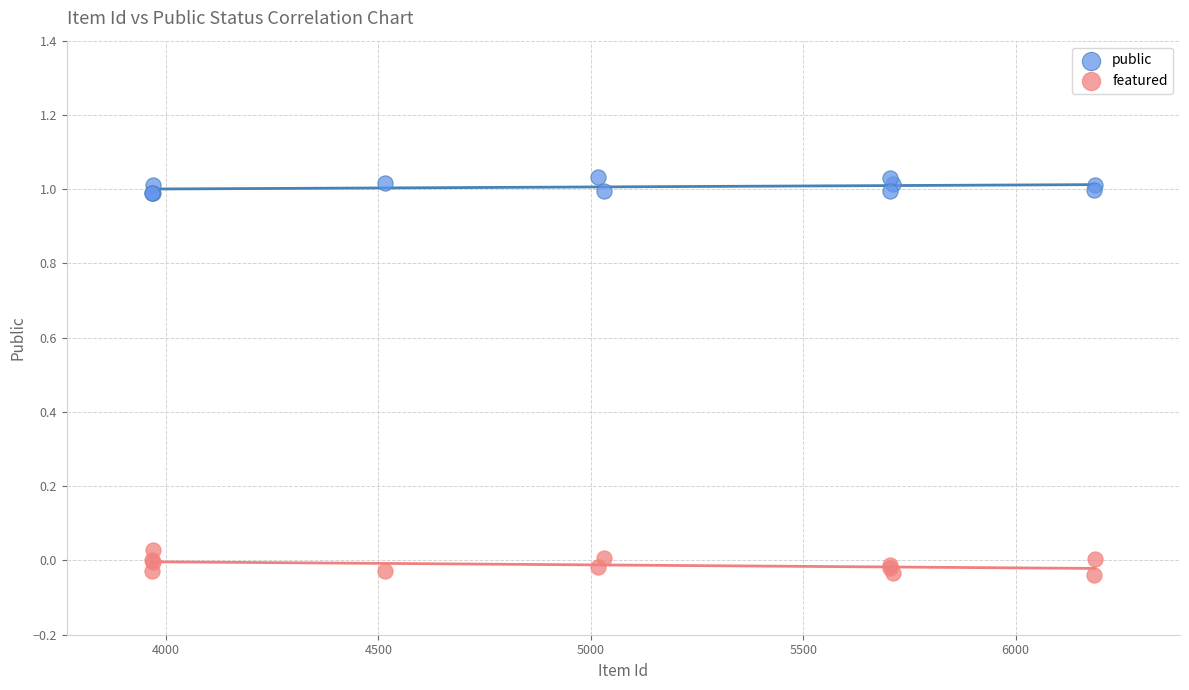

Which series reaches the minimum Y coordinate?

featured